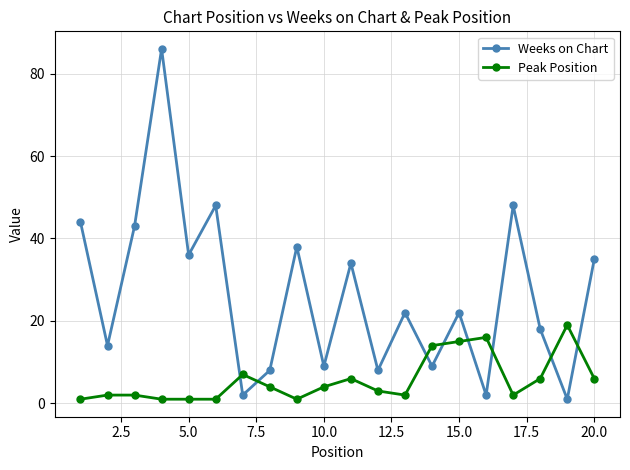

Which series has the largest total across all categories?

Weeks on Chart